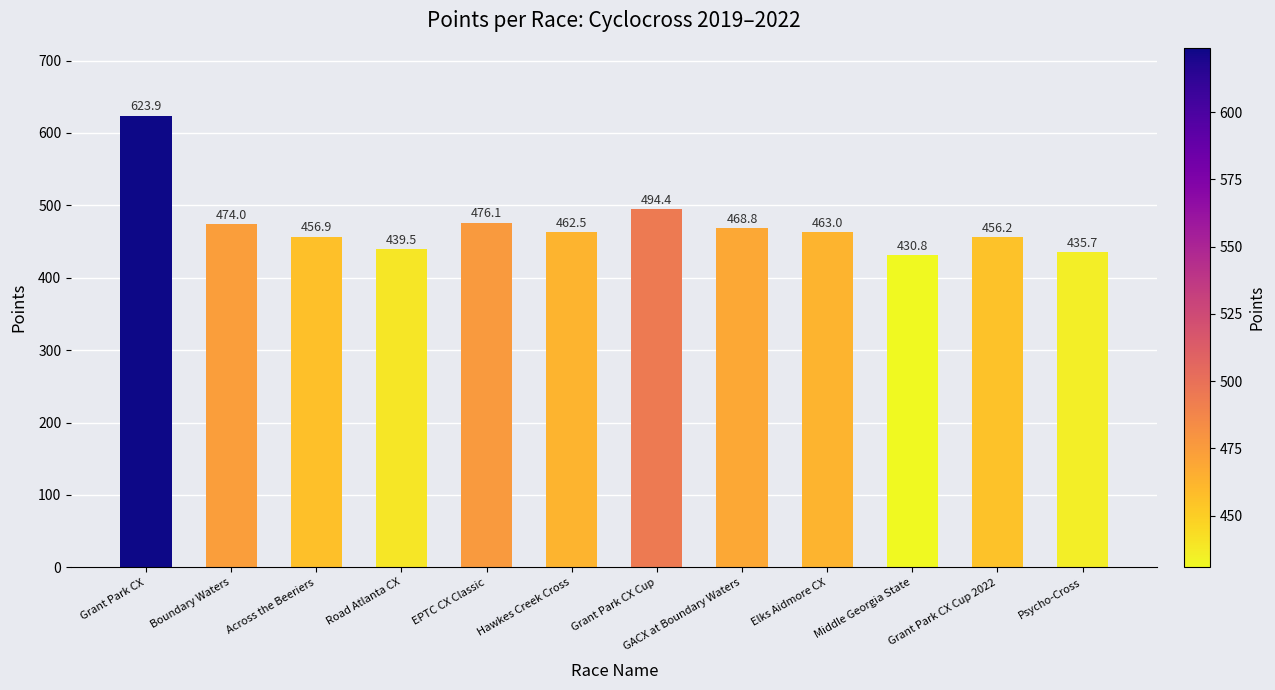

At which label is the value closest to 527?

Grant Park CX Cup